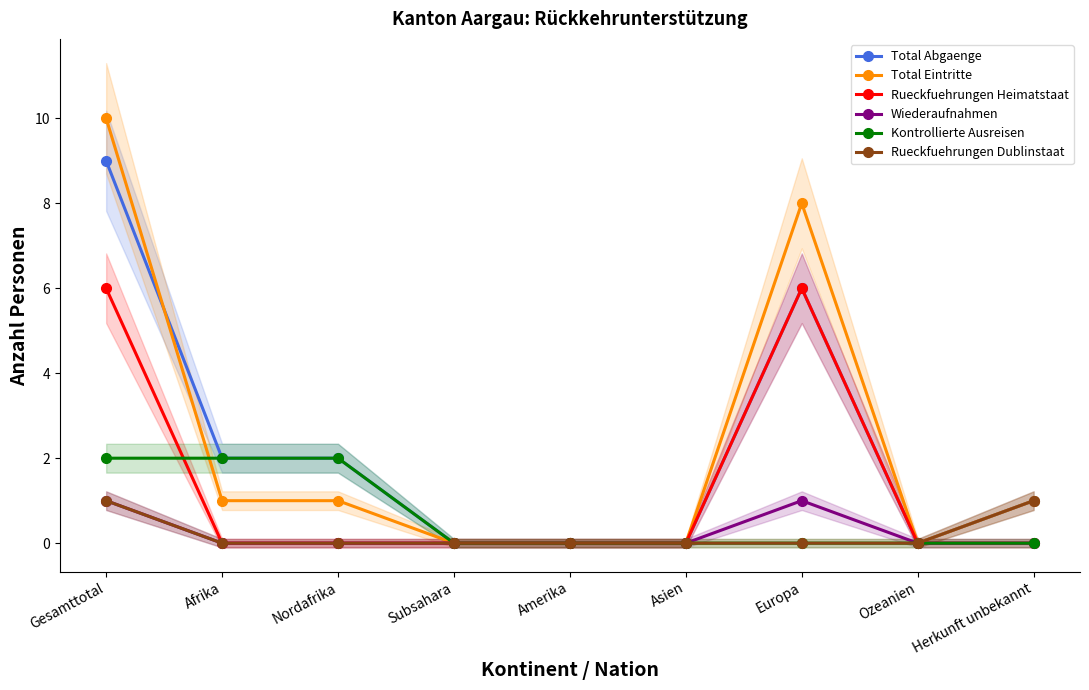

What is the label of the 1st point from the left?

Gesamttotal